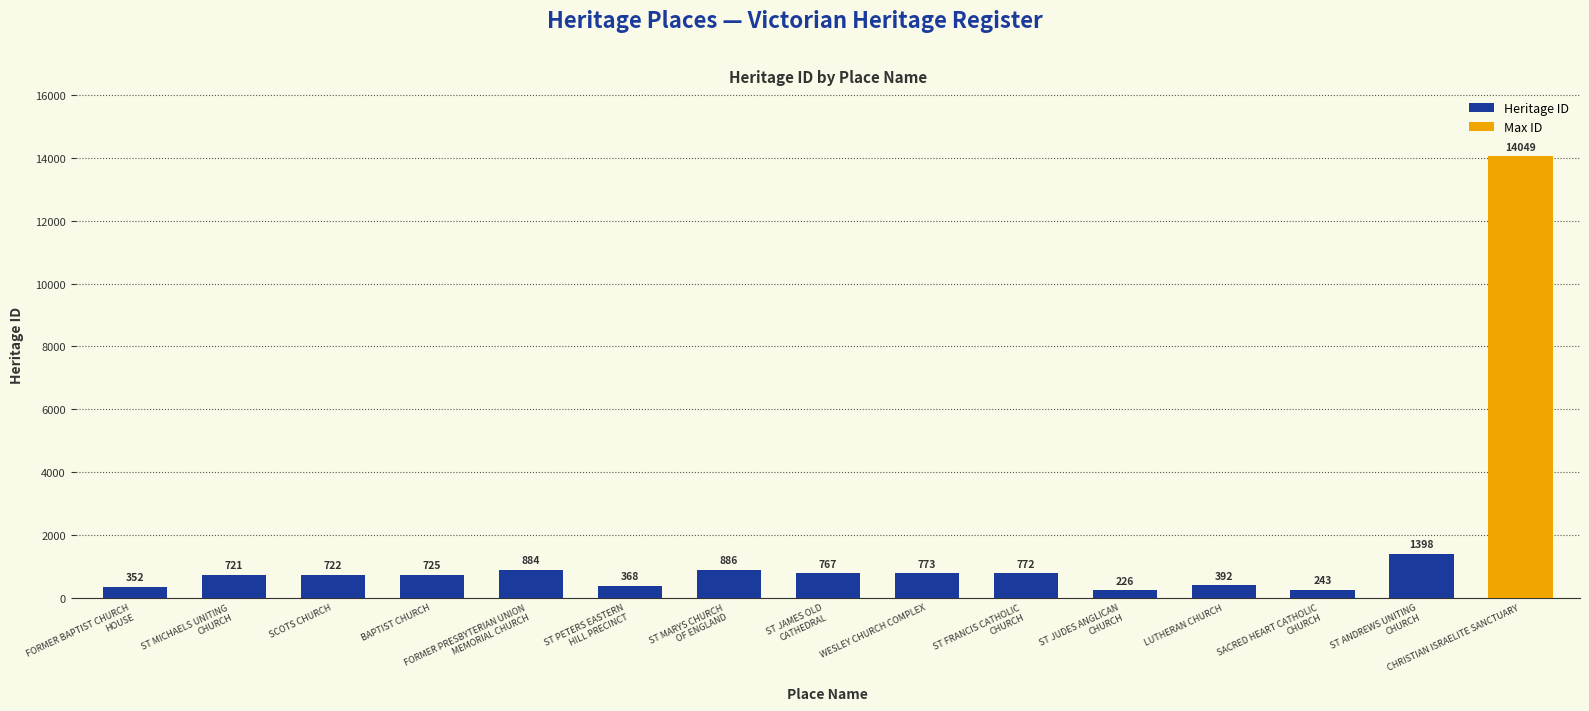

What is the average value of the Heritage ID series?

659